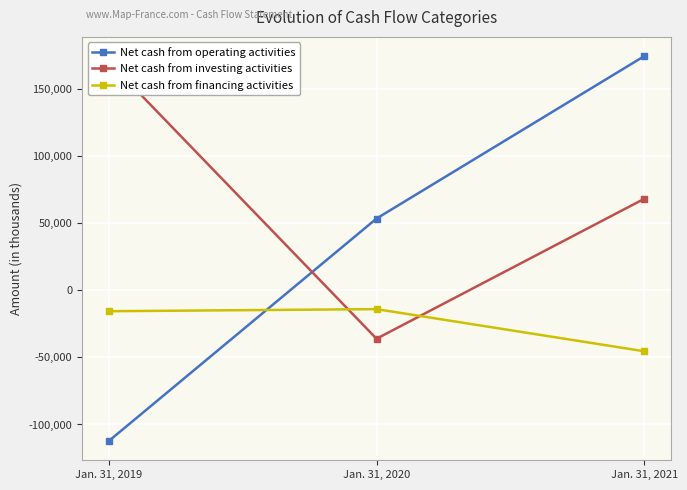

Reading left to right, list all the values displayed in this chart.

Net cash from operating activities: Jan. 31, 2019=-112322	Jan. 31, 2020=53565	Jan. 31, 2021=174680
Net cash from investing activities: Jan. 31, 2019=170626	Jan. 31, 2020=-36058	Jan. 31, 2021=68303
Net cash from financing activities: Jan. 31, 2019=-15540	Jan. 31, 2020=-13991	Jan. 31, 2021=-45406